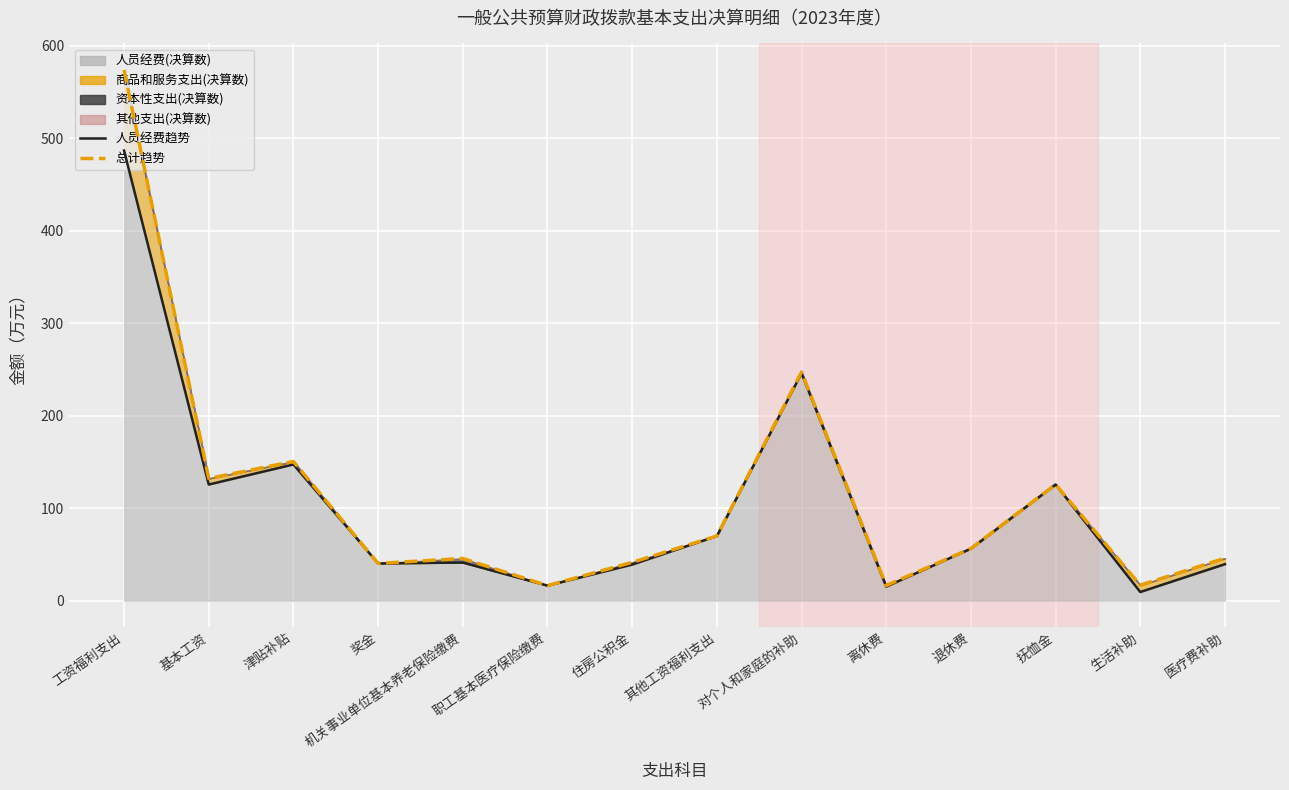

Between 其他工资福利支出 and 基本工资, which is larger?

基本工资